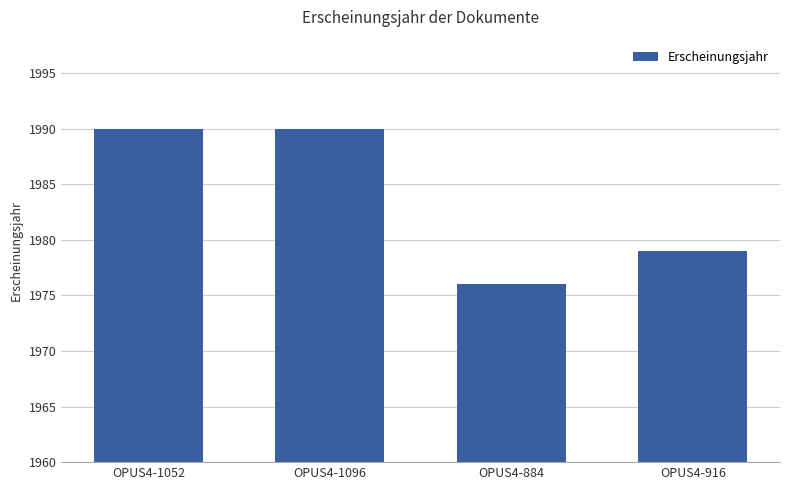

What is the change in value from OPUS4-1052 to OPUS4-916?

-11